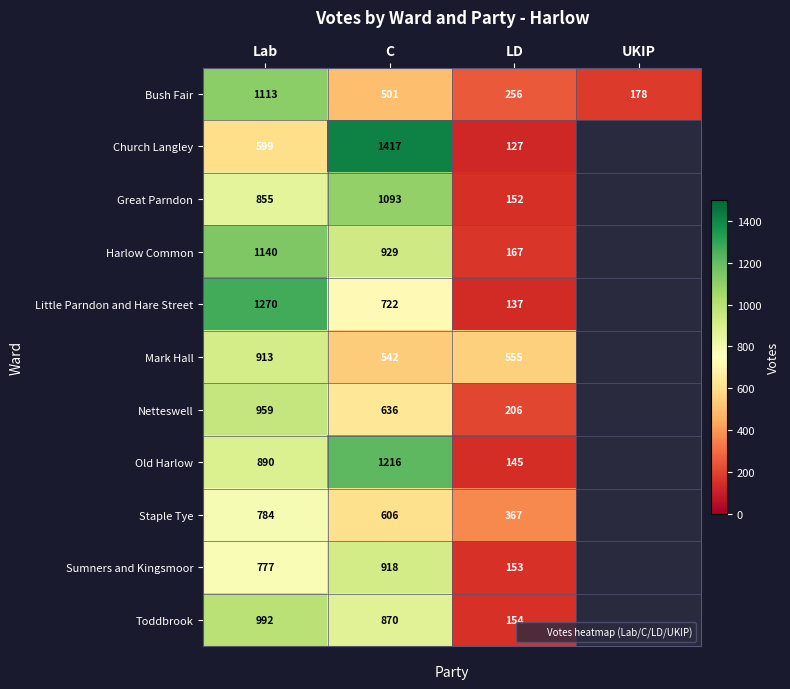

Rank the series by their maximum value, from lowest to highest.

Staple Tye, Mark Hall, Sumners and Kingsmoor, Netteswell, Toddbrook, Great Parndon, Bush Fair, Harlow Common, Old Harlow, Little Parndon and Hare Street, Church Langley